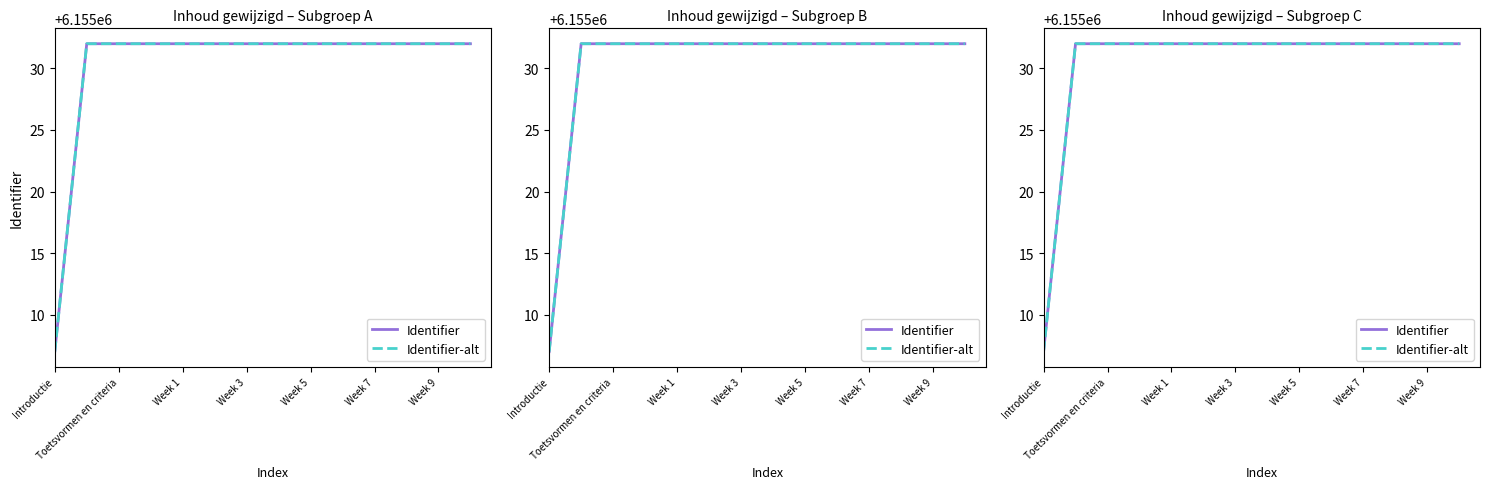

Between Week 3 and Week 5, which series saw the biggest shift?

Identifier